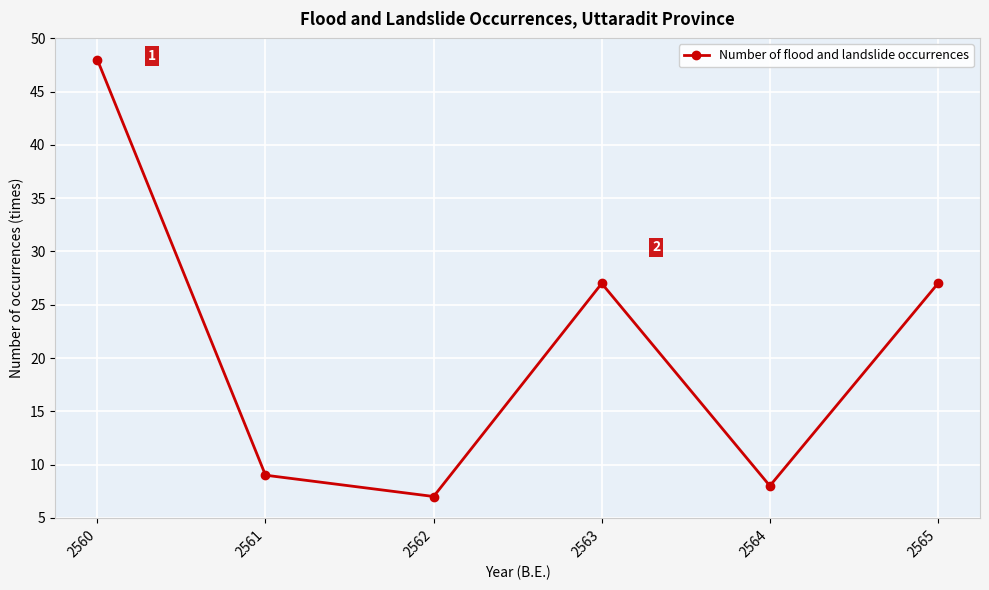

What is the value of the 4th point from the left?

27